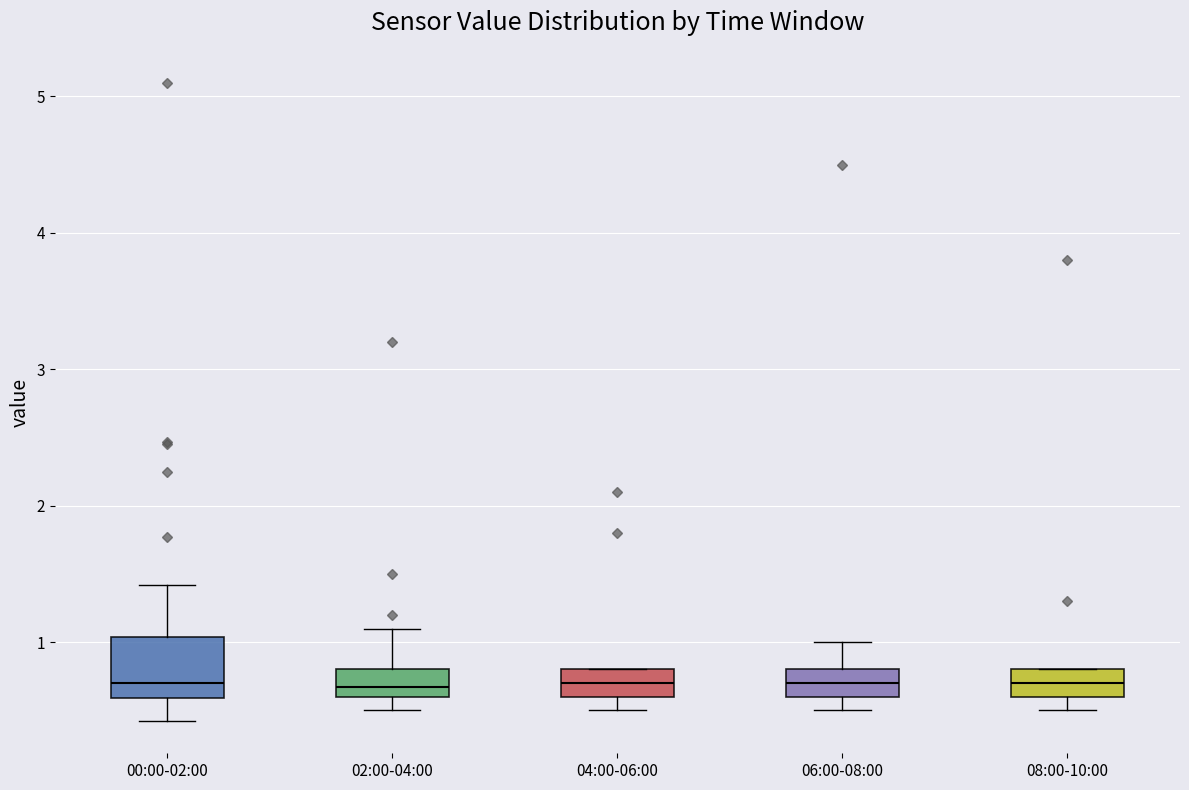

Reading left to right, transcribe this box plot: for each box, give where its median line is, the range the box spans, and where its two whiskers end, as read against the y-axis. The values are not printed on the chart, so give them approximately, as read against the axis.

00:00-02:00: median 0.7, box 0.6 to 1.0, whiskers 0.4 to 1.4
02:00-04:00: median 0.7, box 0.6 to 0.8, whiskers 0.5 to 1.1
04:00-06:00: median 0.7, box 0.6 to 0.8, whiskers 0.5 to 0.8
06:00-08:00: median 0.7, box 0.6 to 0.8, whiskers 0.5 to 1.0
08:00-10:00: median 0.7, box 0.6 to 0.8, whiskers 0.5 to 0.8